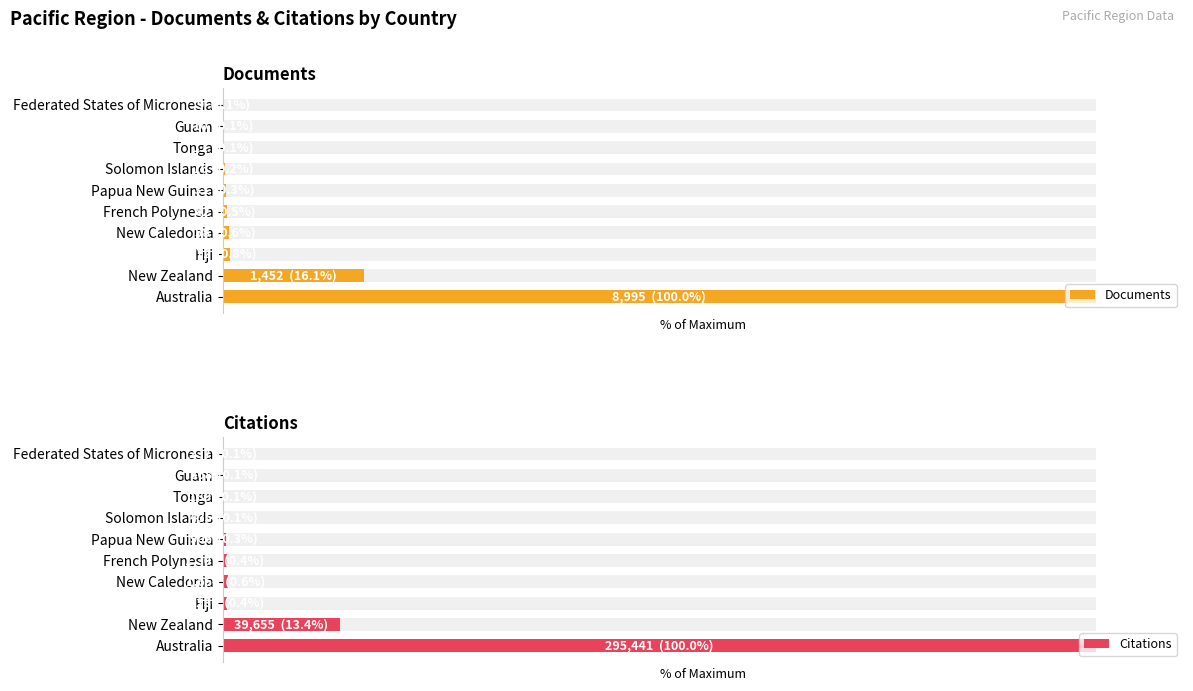

What is the minimum value for Documents?

0.1